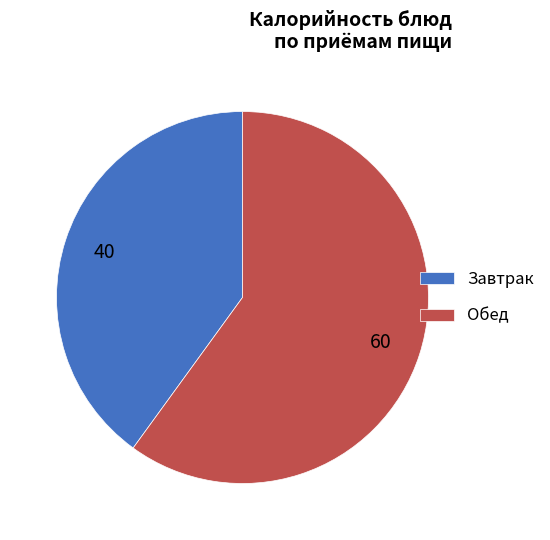

Is it true that Обед is 60% of the pie?

True